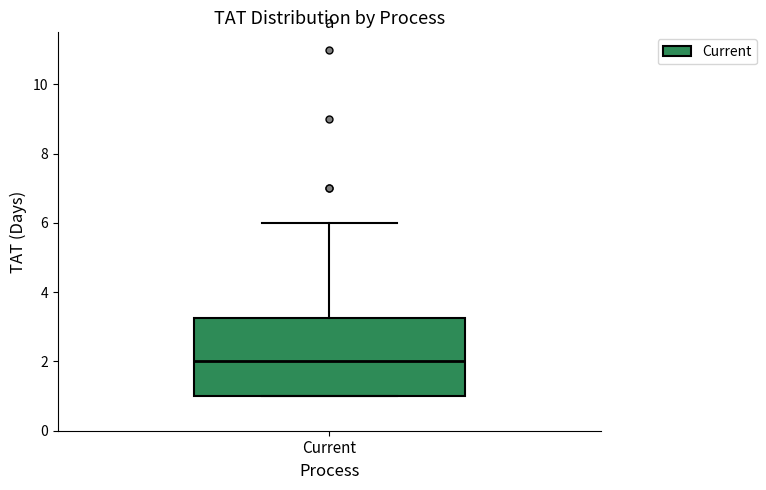

Where does the median line of the box for Current sit on the y-axis? The values are not printed on the chart, so give them approximately, as read against the axis.

2.0